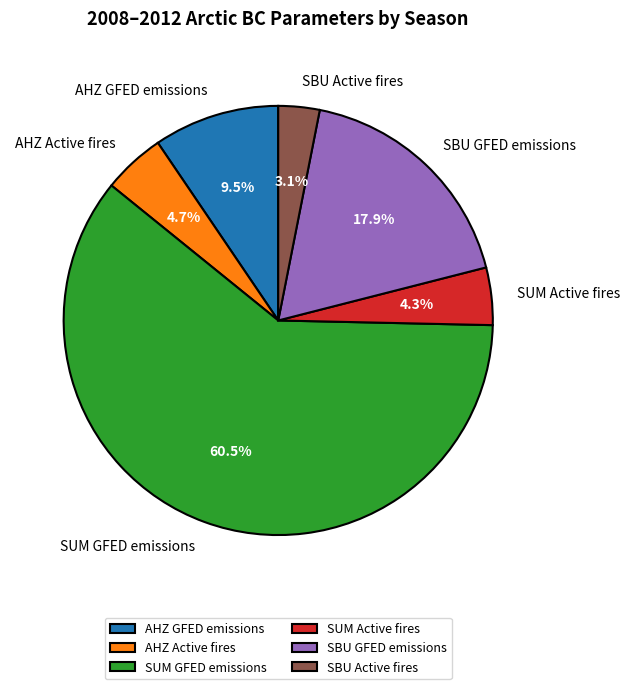

Between AHZ Active fires and SBU Active fires, which is larger?

AHZ Active fires